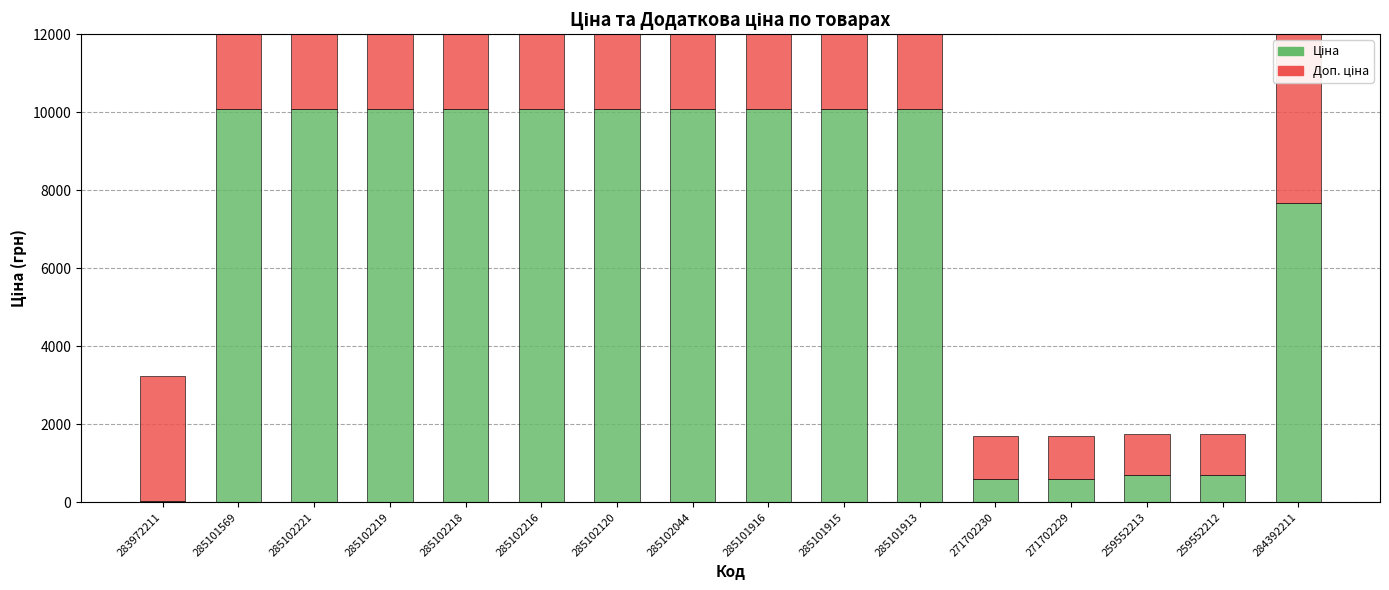

What is the difference between the maximum and minimum values in the Ціна series?

10053.8